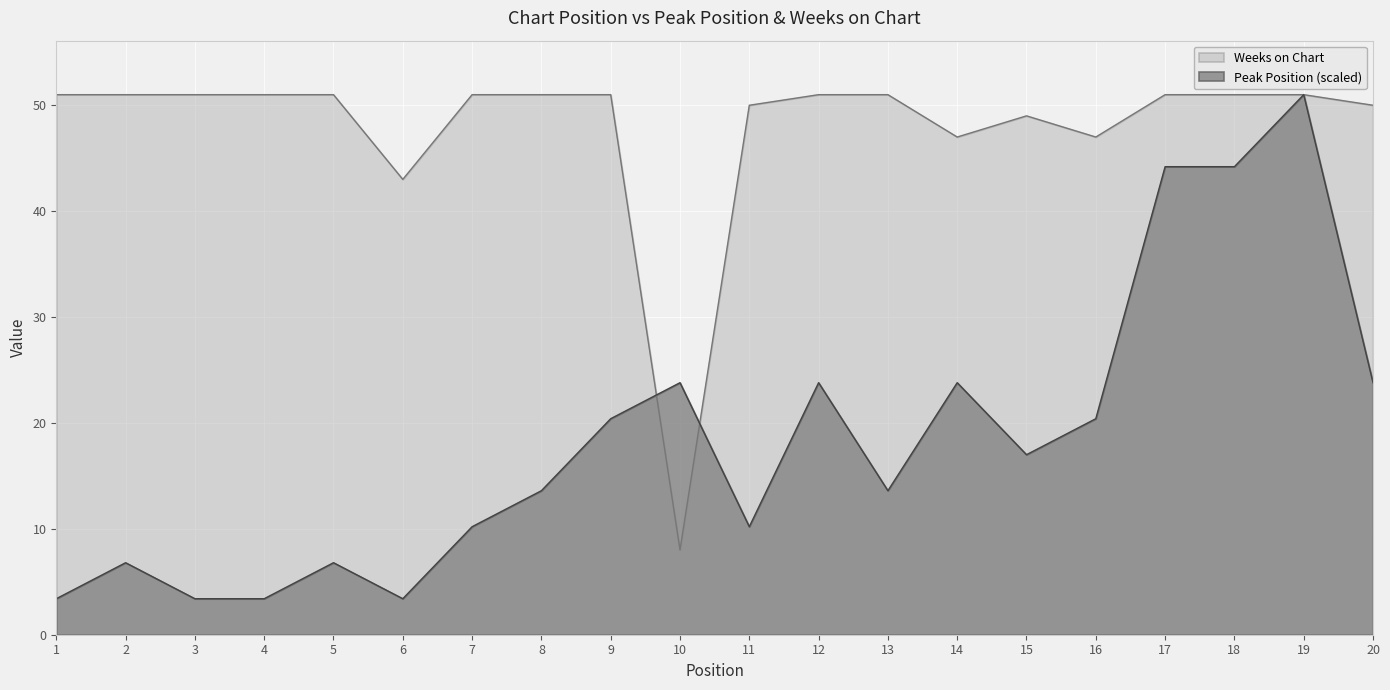

Reading left to right, transcribe all the data shown in this chart.

Peak Position: 1=3.4	2=6.8	3=3.4	4=3.4	5=6.8	6=3.4	7=10.2	8=13.6	9=20.4	10=23.8	11=10.2	12=23.8	13=13.6	14=23.8	15=17.0	16=20.4	17=44.2	18=44.2	19=51.0	20=23.8
Weeks on Chart: 1=51.0	2=51.0	3=51.0	4=51.0	5=51.0	6=43.0	7=51.0	8=51.0	9=51.0	10=8.0	11=50.0	12=51.0	13=51.0	14=47.0	15=49.0	16=47.0	17=51.0	18=51.0	19=51.0	20=50.0